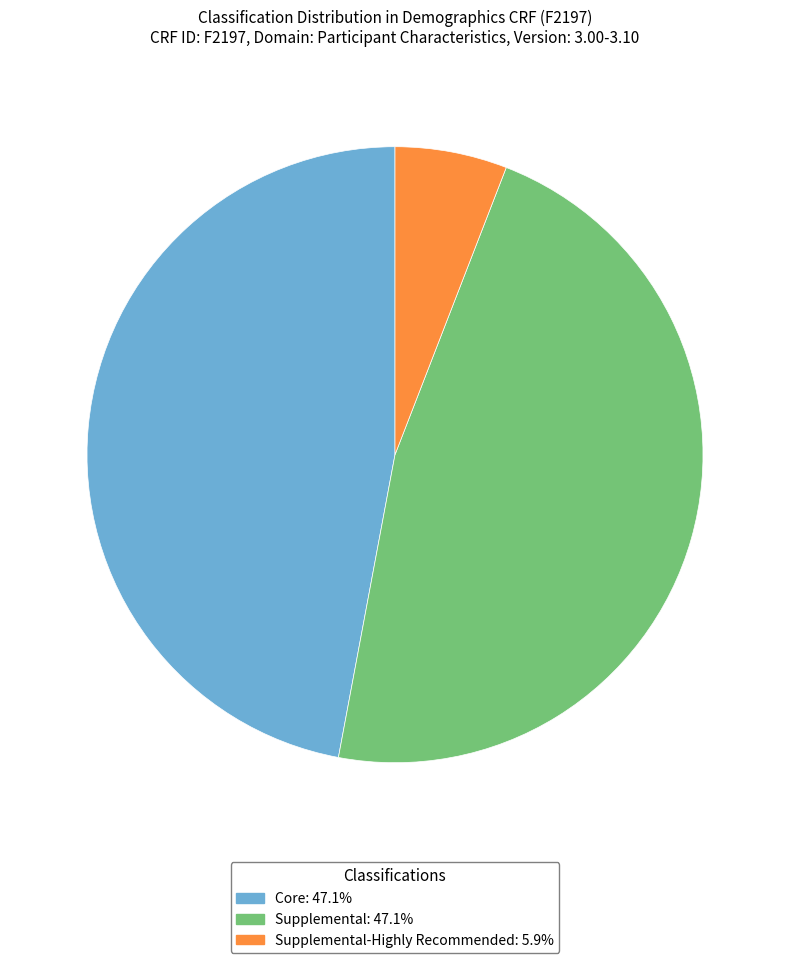

Does Supplemental: 47.1% represent more than half of the total?

No